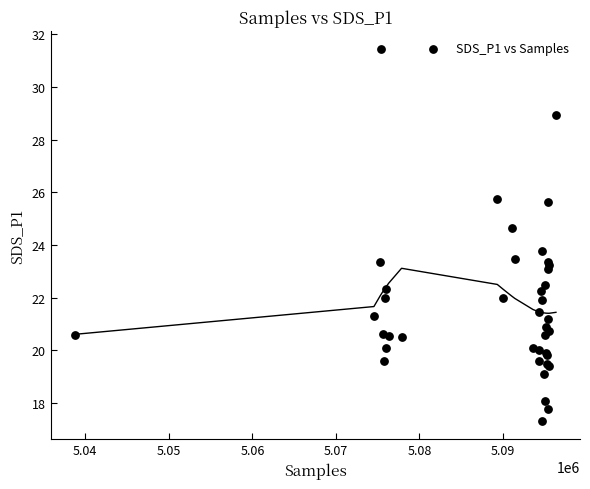

What Y value in the scatter plot is closest to 24?

23.8